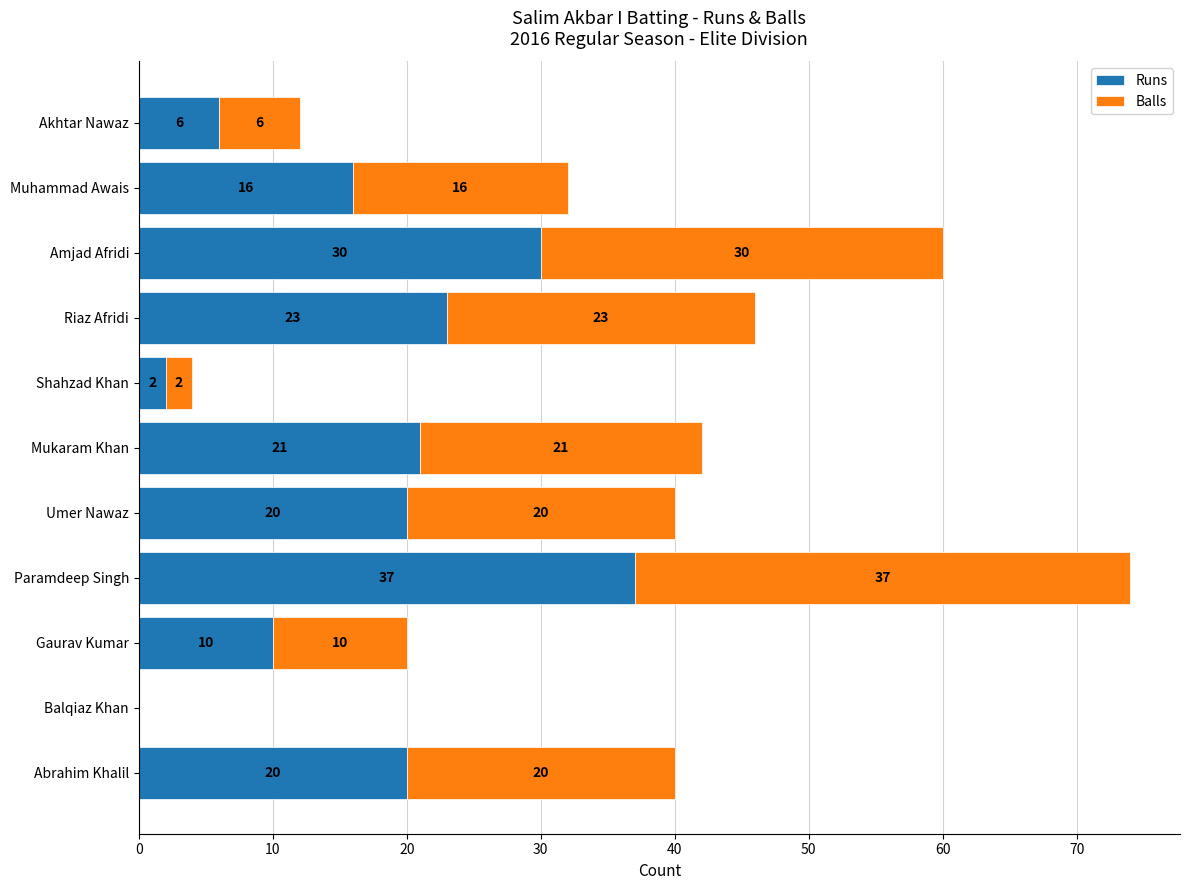

At which category is the sum across all series the highest?

Paramdeep Singh